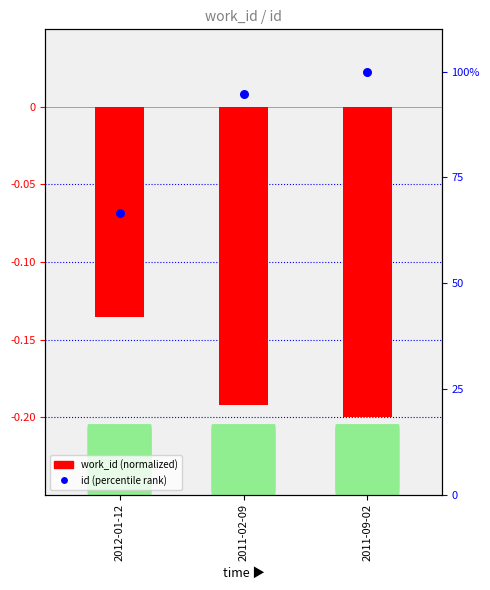

Which series reaches the maximum Y coordinate?

id (percentile rank)